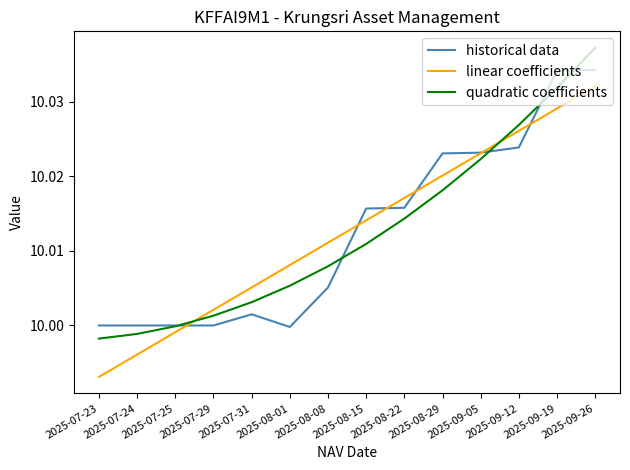

What is the total value across all series at 2025-09-26?

30.1